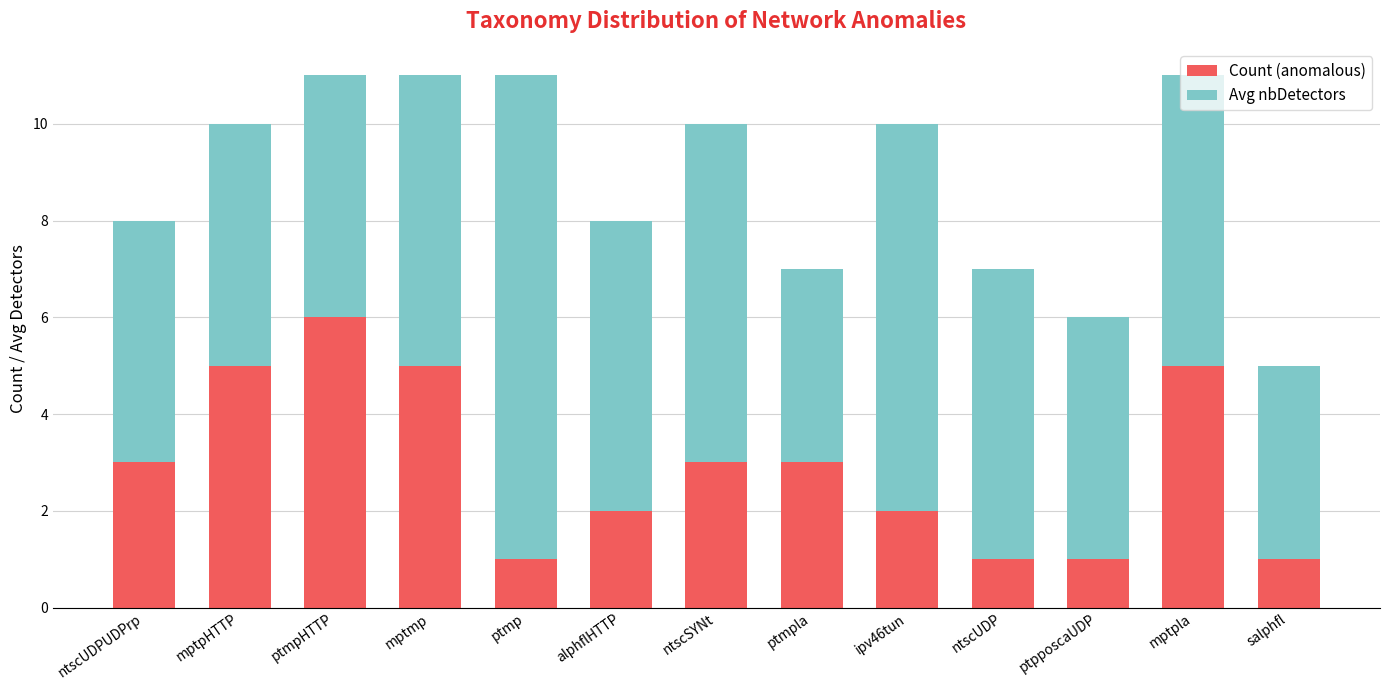

What is the total value across all series at ntscSYNt?

10